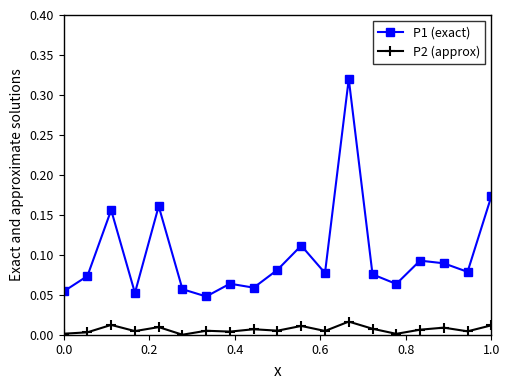

Rank the series by their average value, from highest to lowest.

P1 (exact), P2 (approx)